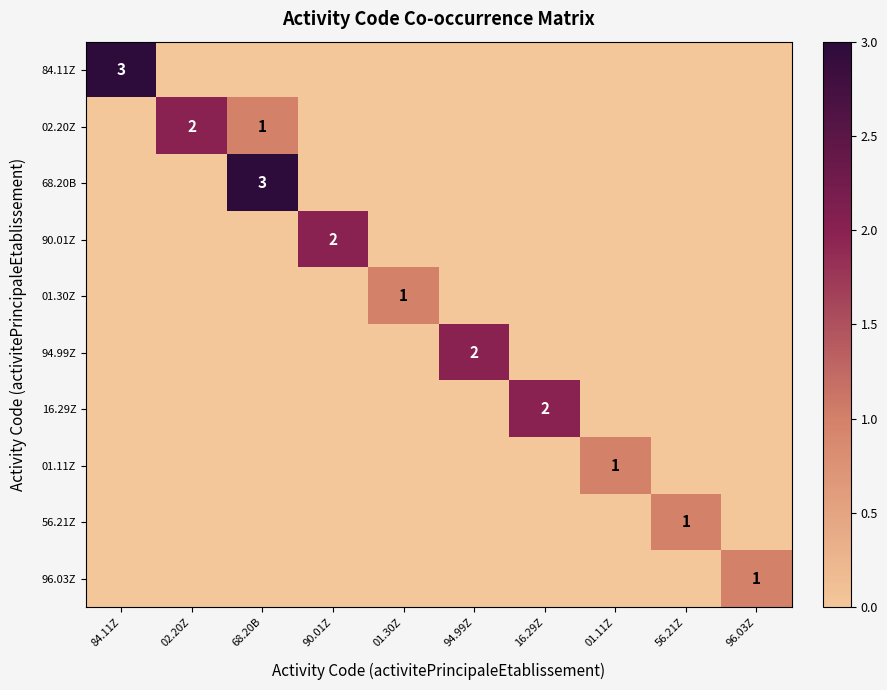

How many data points does each series have?

10